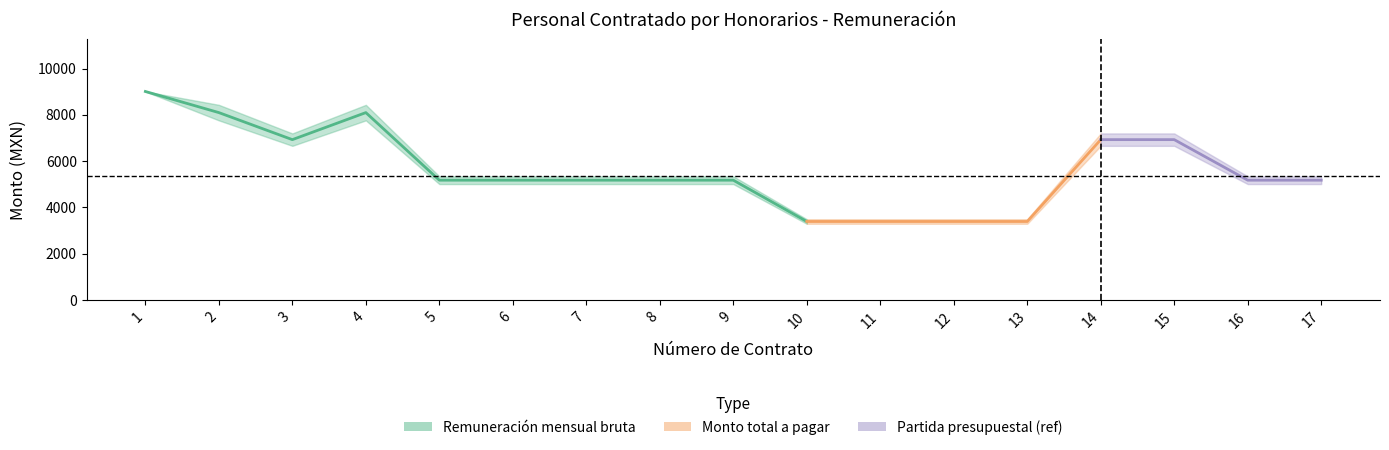

Does the chart have visible grid lines?

No